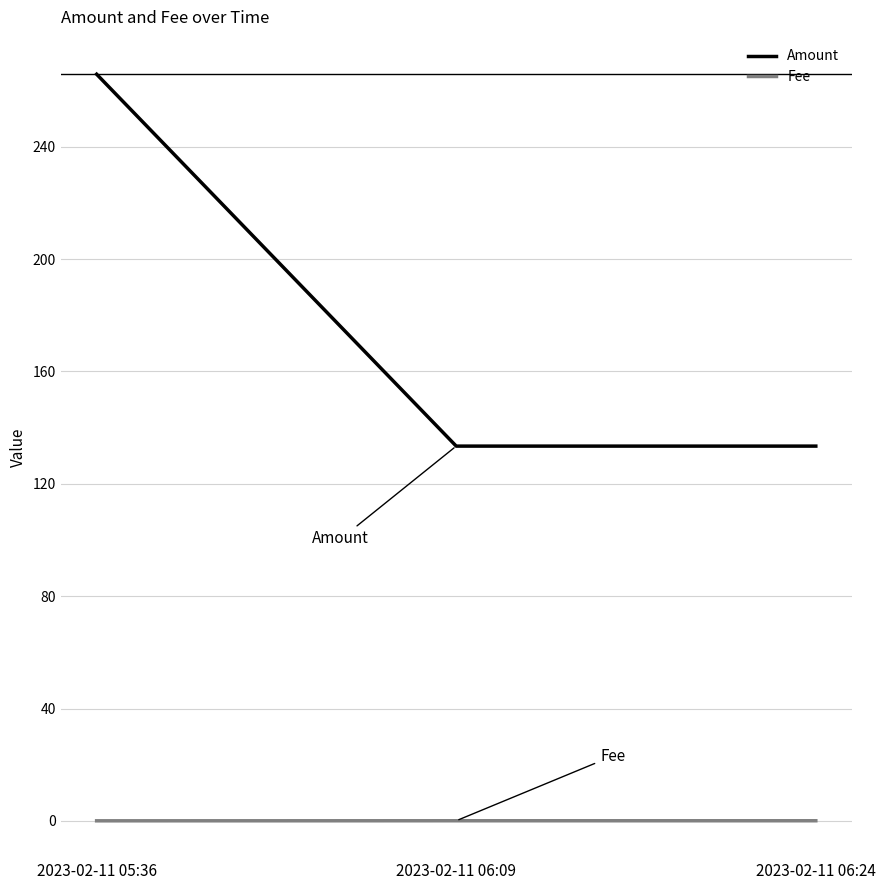

Between 2023-02-11 05:36 and 2023-02-11 06:24, which series saw the biggest shift?

Amount